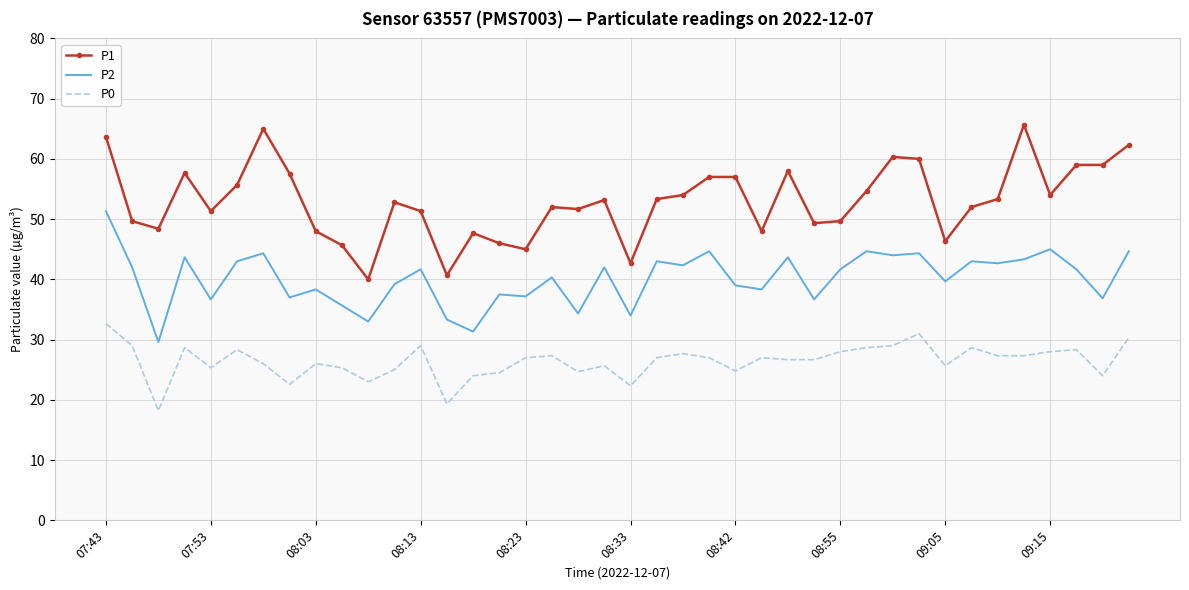

True or false: P1 and P2 intersect in this chart.

False